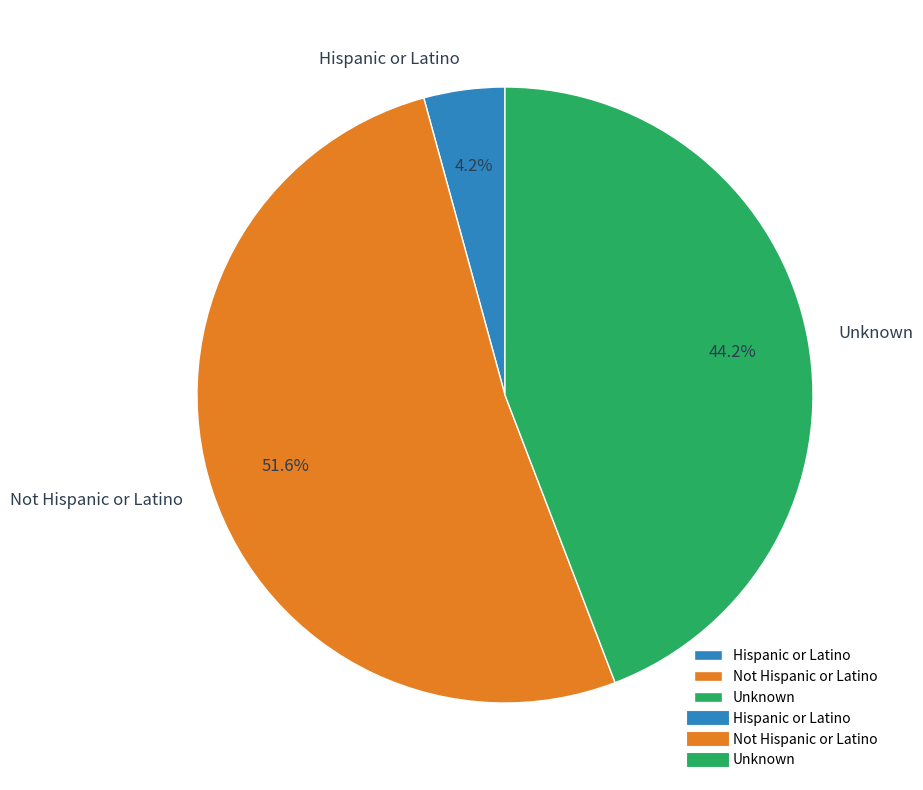

Which slice is the smallest?

Hispanic or Latino